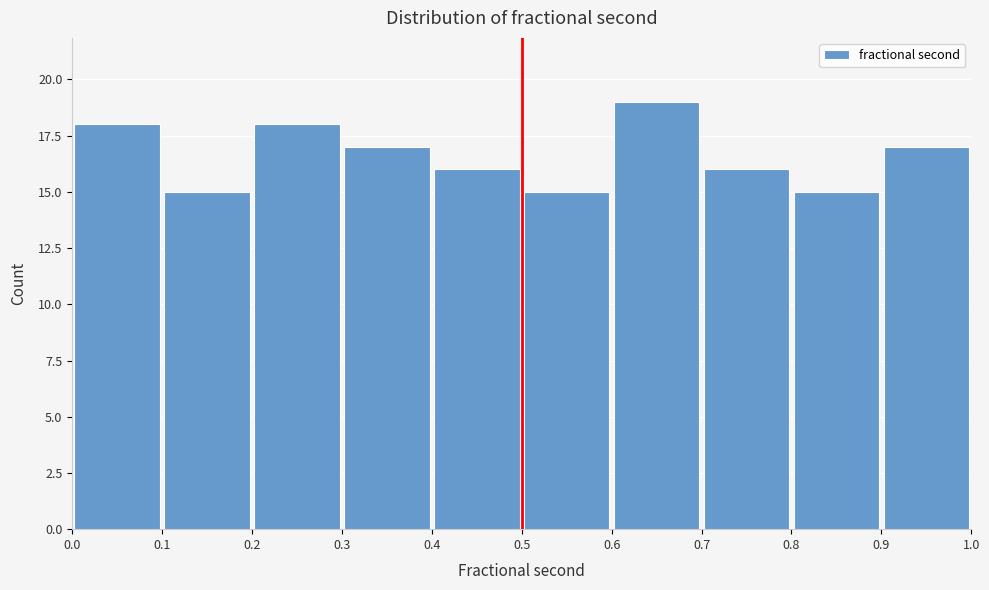

How tall is the bar that spans 0.0 to 0.1 on the x-axis? The values are not printed on the chart, so give them approximately, as read against the axis.

18